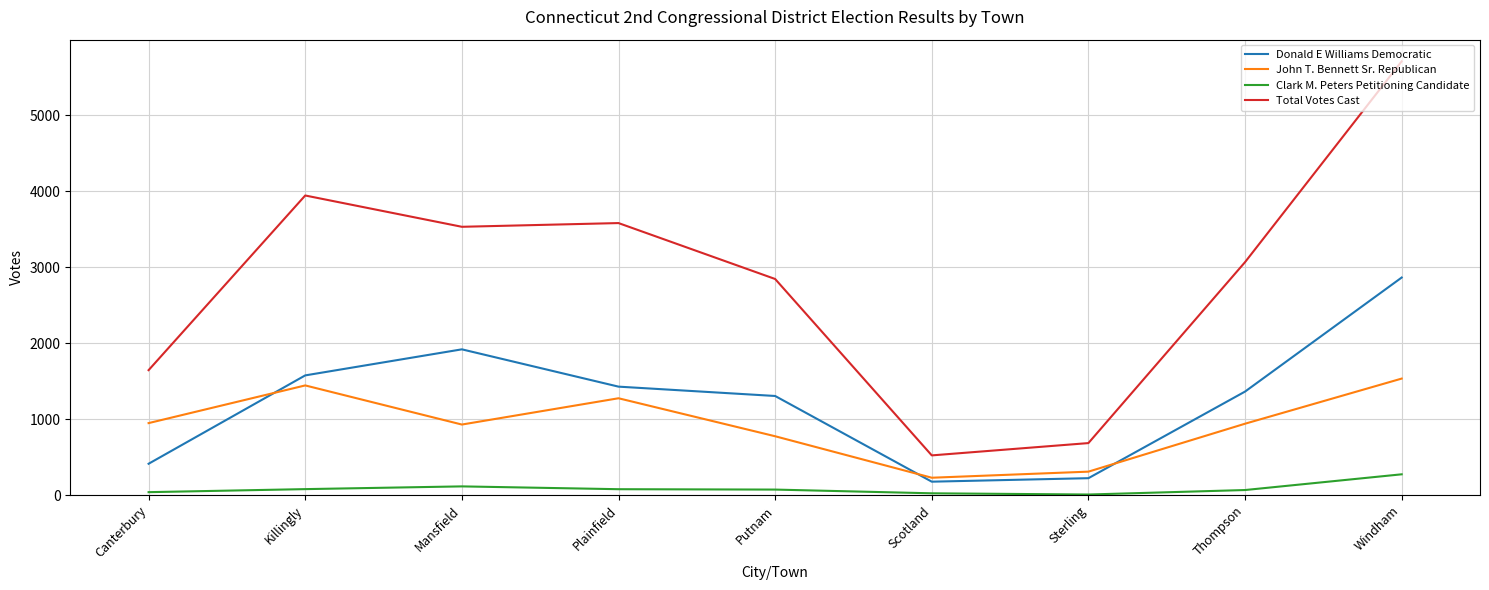

The John T. Bennett Sr. Republican series shows 2211 at Killingly. True or false?

False